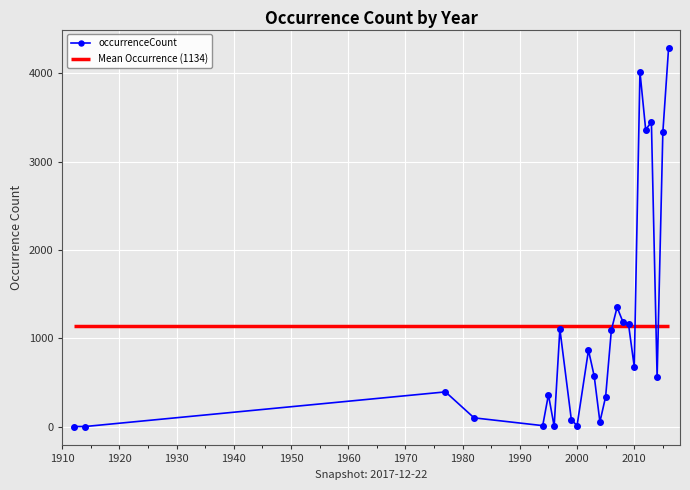

True or false: occurrenceCount has more than 0 points higher than both neighbors.

True